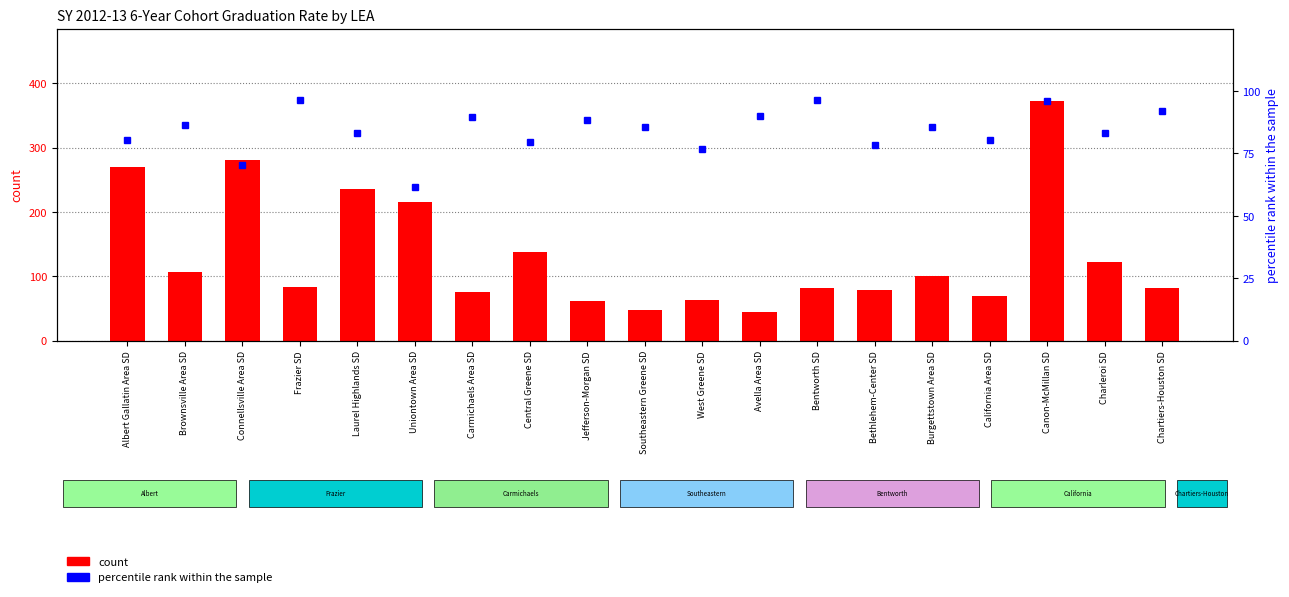

What is the difference between the maximum and minimum values in the count series?

329.0